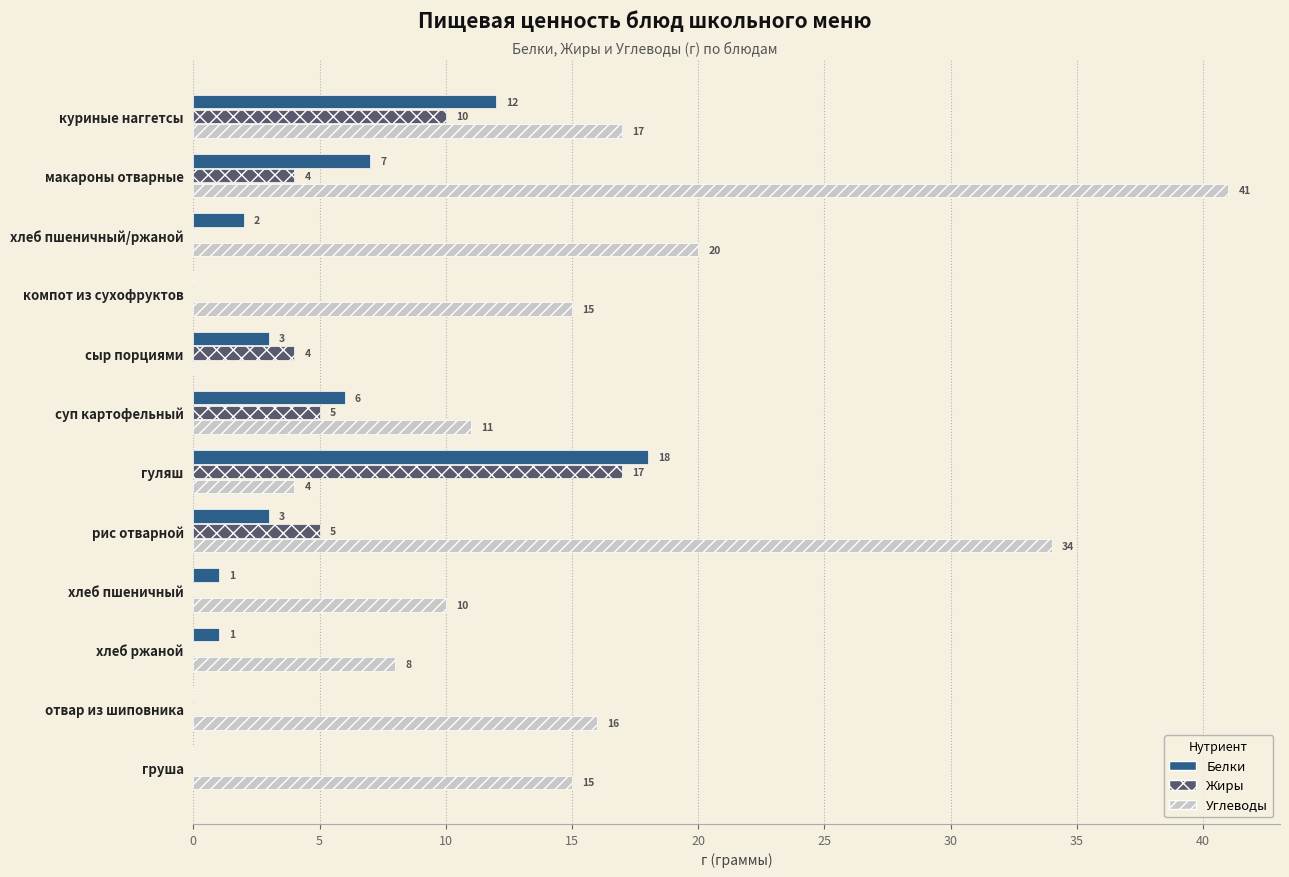

What is the sum of all Углеводы values?

191